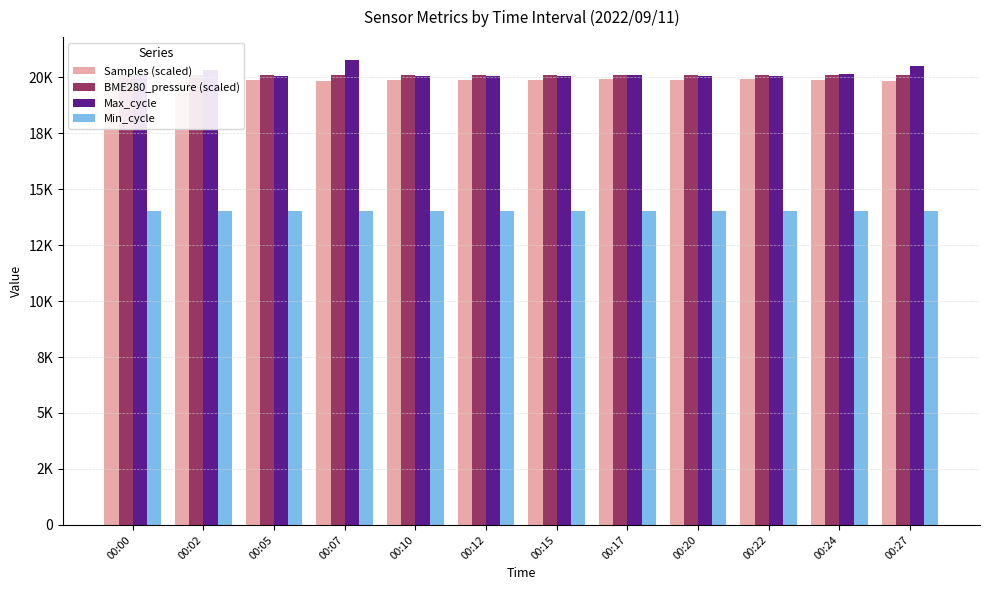

Reading left to right, transcribe all the data shown in this chart.

Samples (scaled): 00:00=19877.5	00:02=19878.2	00:05=19874.6	00:07=19815.6	00:10=19882.1	00:12=19885.5	00:15=19885.6	00:17=19904.6	00:20=19882.4	00:22=19896.8	00:24=19875.5	00:27=19817.2
BME280_pressure (scaled): 00:00=20099.7	00:02=20098.8	00:05=20099.3	00:07=20099.1	00:10=20099.1	00:12=20100.0	00:15=20099.2	00:17=20100.3	00:20=20100.0	00:22=20099.0	00:24=20099.7	00:27=20099.0
Max_cycle: 00:00=20109.0	00:02=20301.0	00:05=20037.0	00:07=20751.0	00:10=20038.0	00:12=20039.0	00:15=20031.0	00:17=20089.0	00:20=20031.0	00:22=20035.0	00:24=20142.0	00:27=20519.0
Min_cycle: 00:00=14000.0	00:02=14000.0	00:05=14000.0	00:07=14000.0	00:10=14000.0	00:12=14000.0	00:15=14000.0	00:17=14000.0	00:20=14000.0	00:22=14000.0	00:24=14000.0	00:27=14000.0